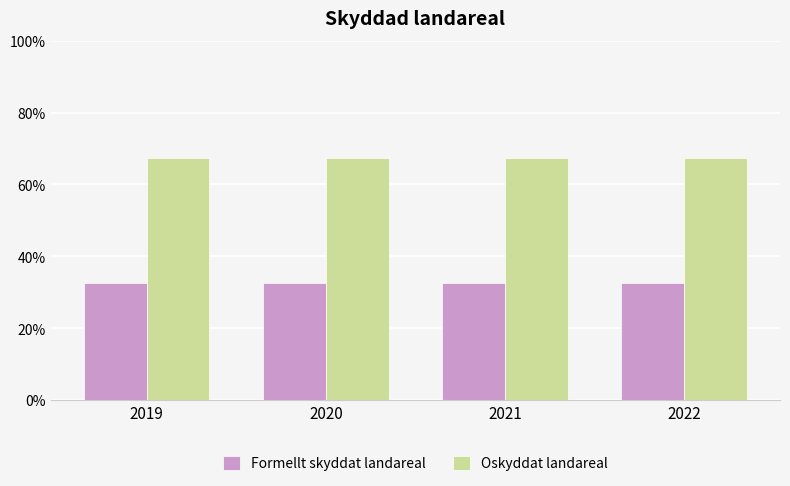

What is the minimum value for Oskyddat landareal?

67.5